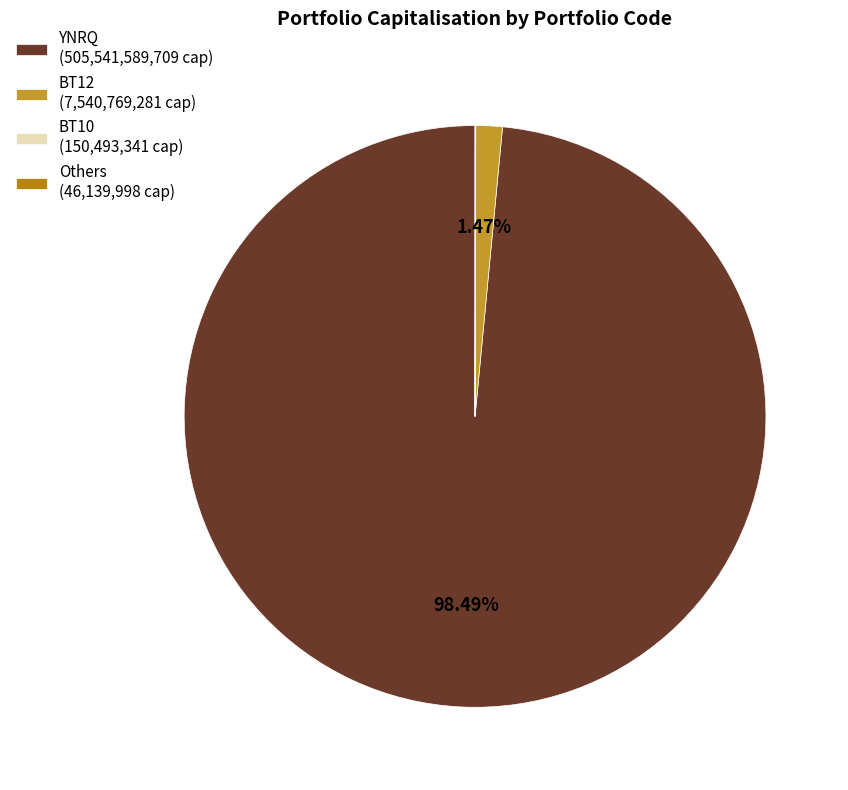

Which slice represents more than half of the pie?

YNRQ (505,541,589,709 cap)